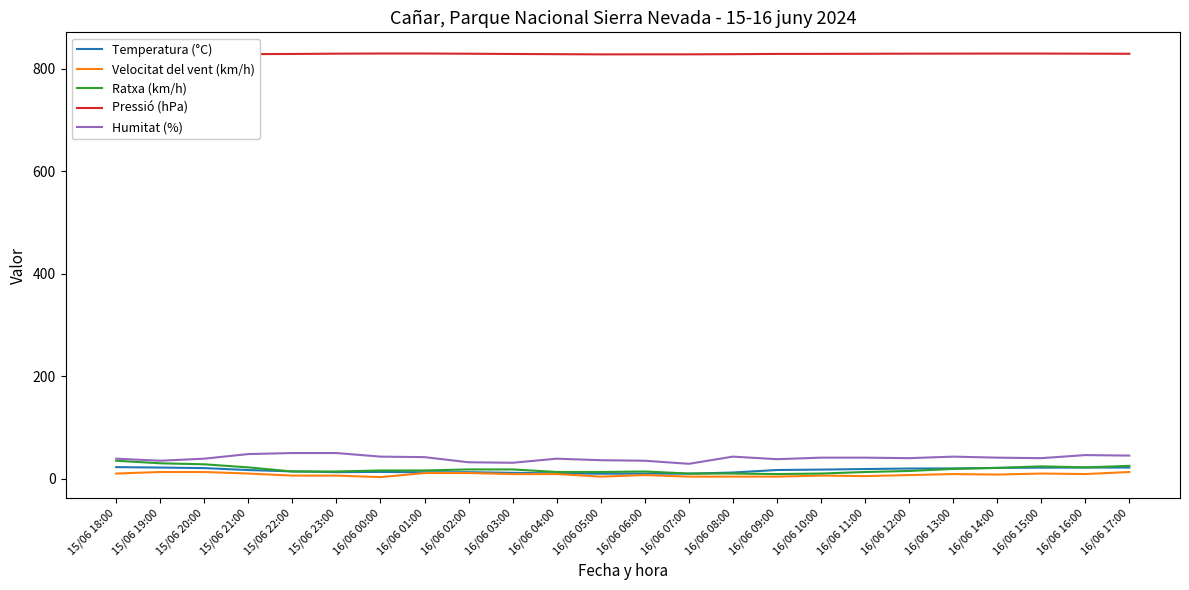

What are all the series names shown in the legend?

Temperatura (°C), Velocitat del vent (km/h), Ratxa (km/h), Pressió (hPa), Humitat (%)